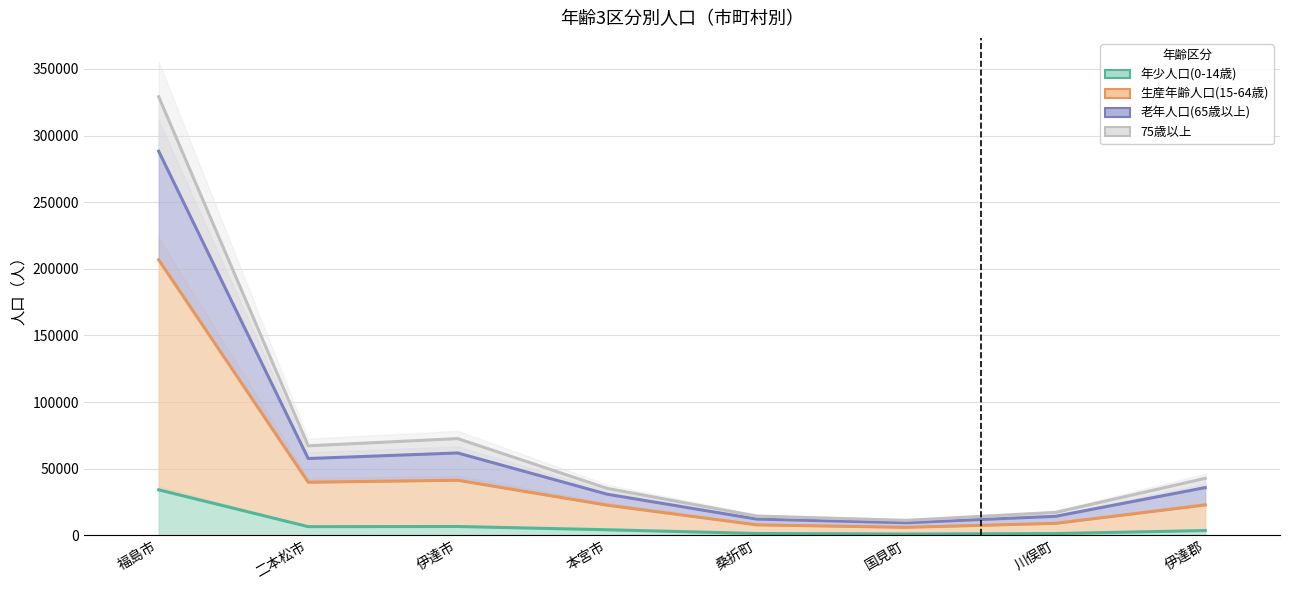

How many interior local peaks does the 生産年齢人口(15-64歳) series have?

1